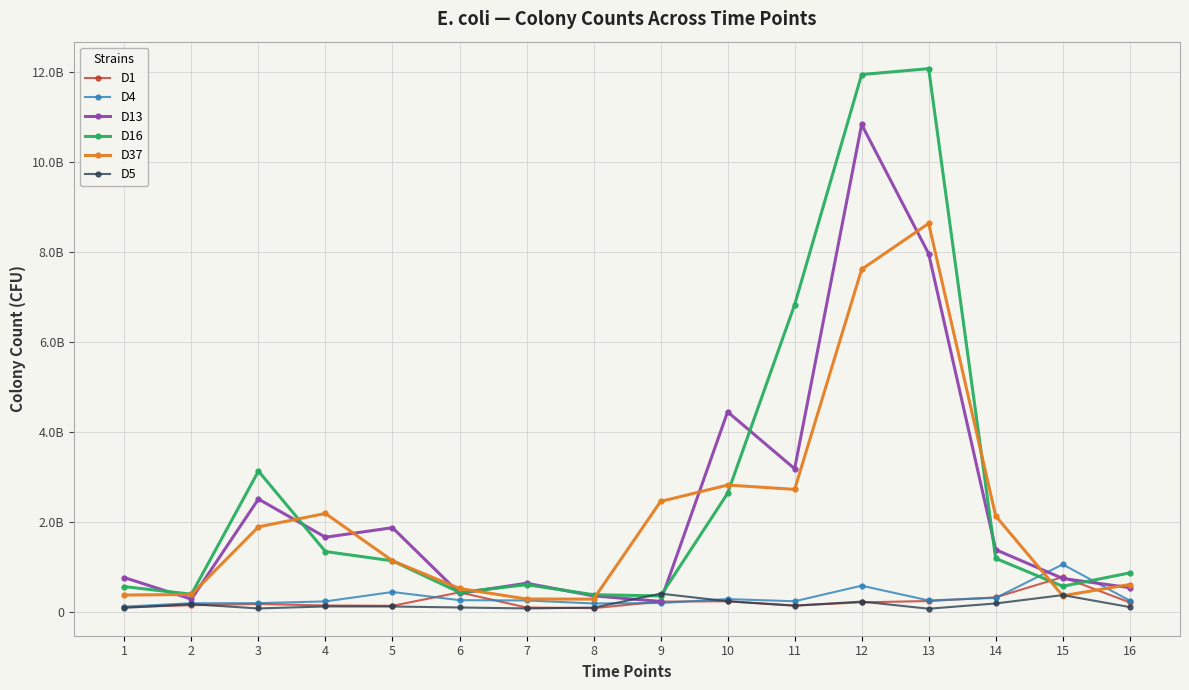

Is this an area chart (filled region under the line)?

No